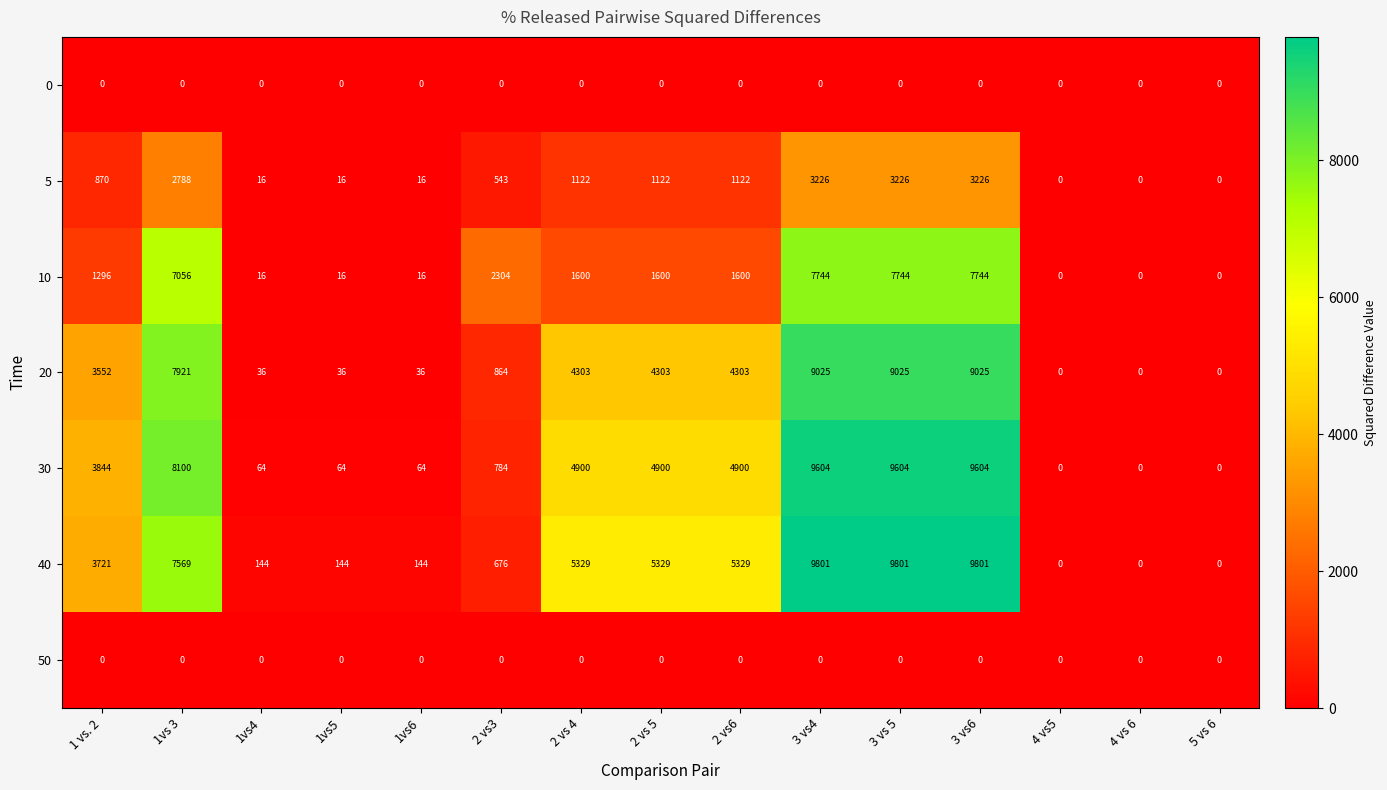

How many series are shown in this chart?

7